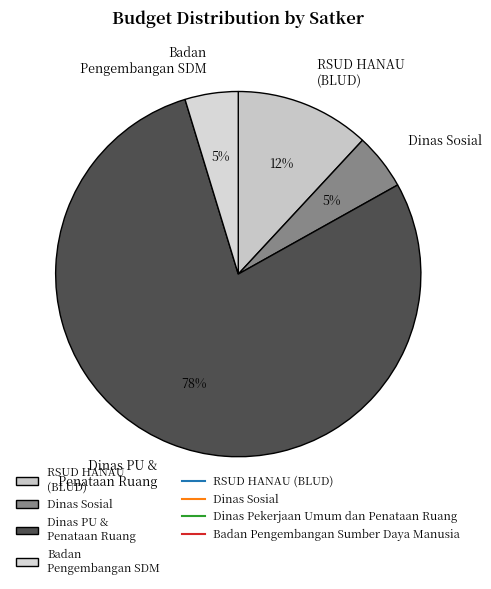

To the nearest percent, what is the combined percentage of Badan Pengembangan SDM and Dinas PU & Penataan Ruang?

83%